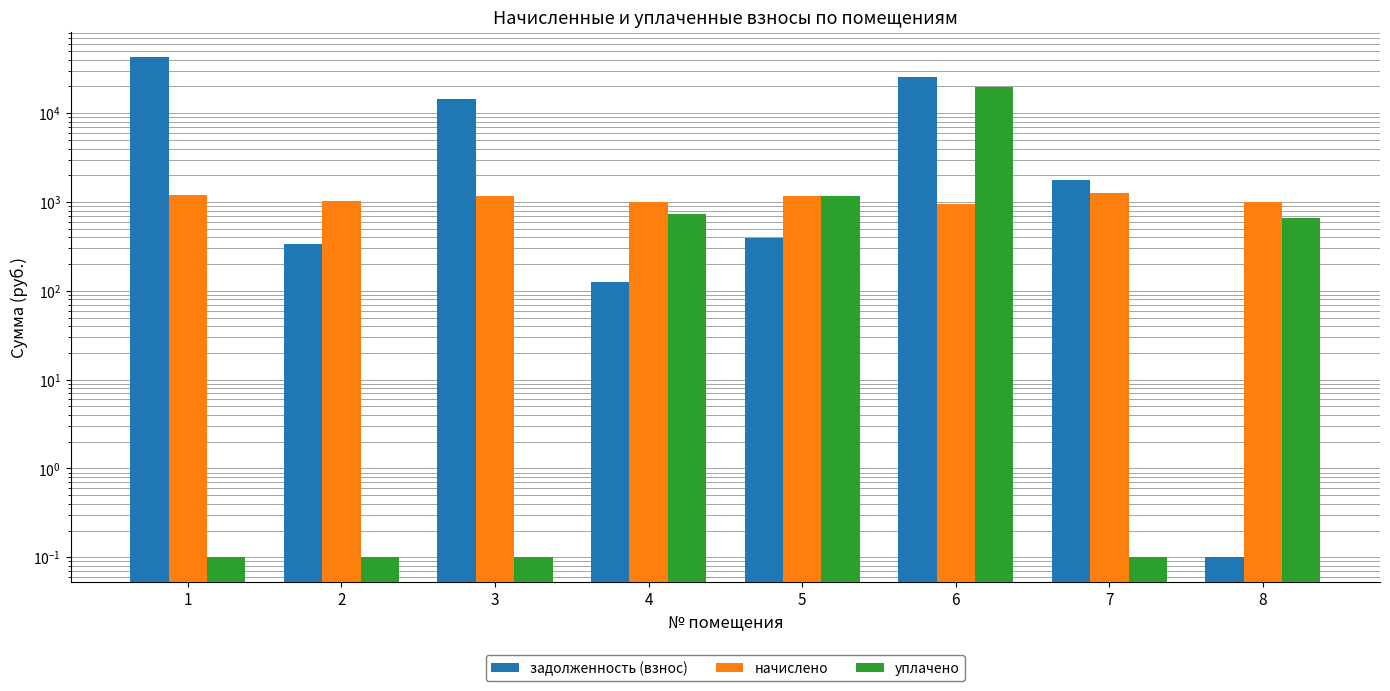

Rank the series at 7 from highest to lowest value.

задолженность (взнос), начислено, уплачено